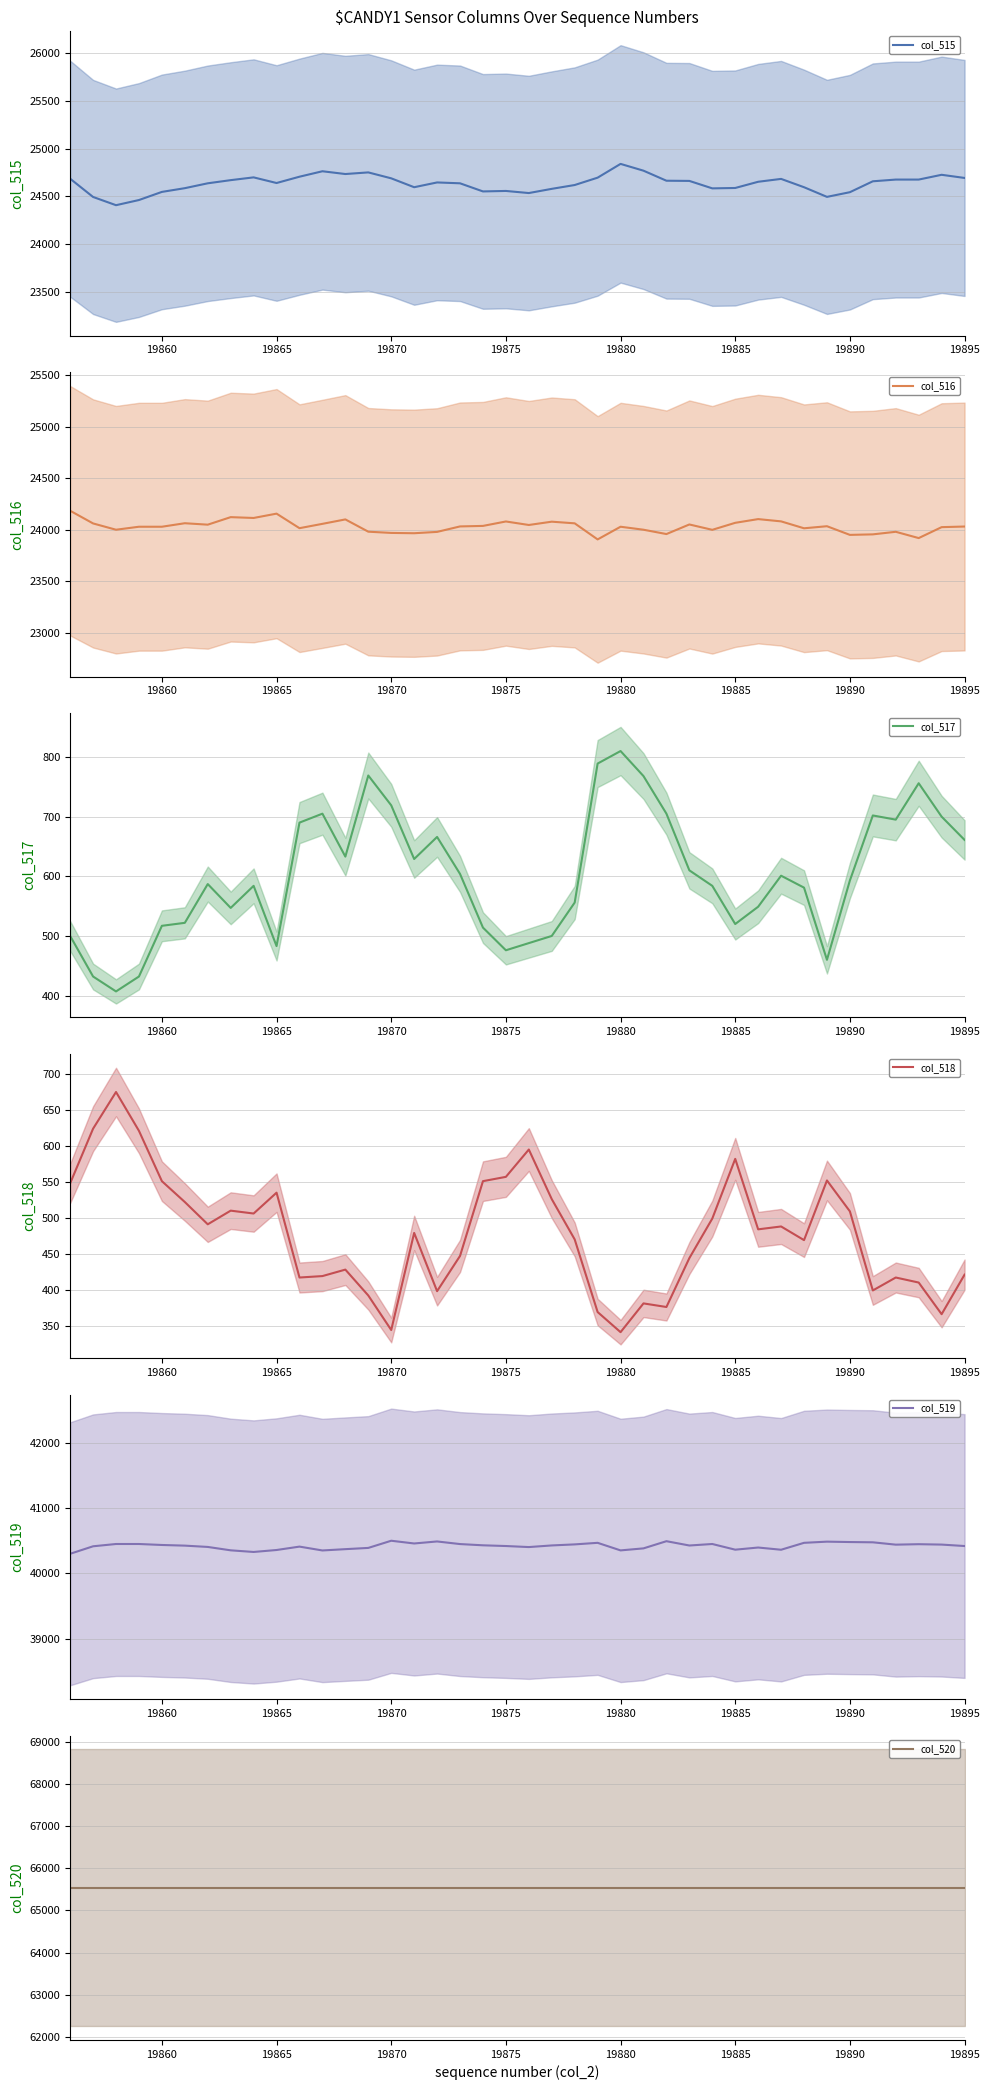

True or false: col_519 has a value of 21998 at 19875.

False